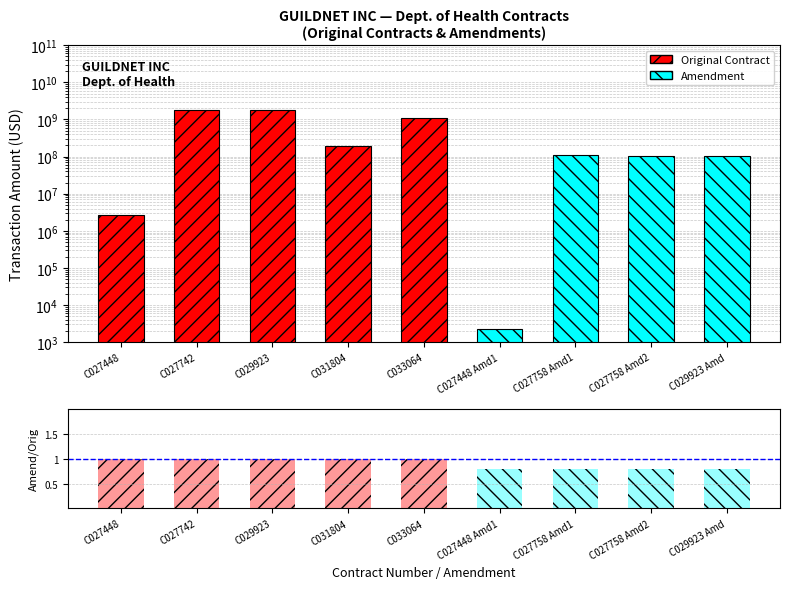

Which has a higher value, C027742 or C029923?

C027742